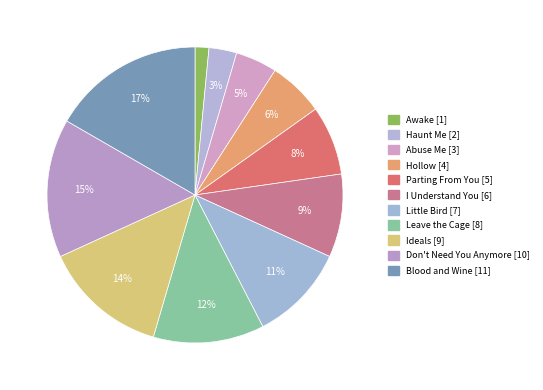

Is it true that Abuse Me is 5% of the pie?

True